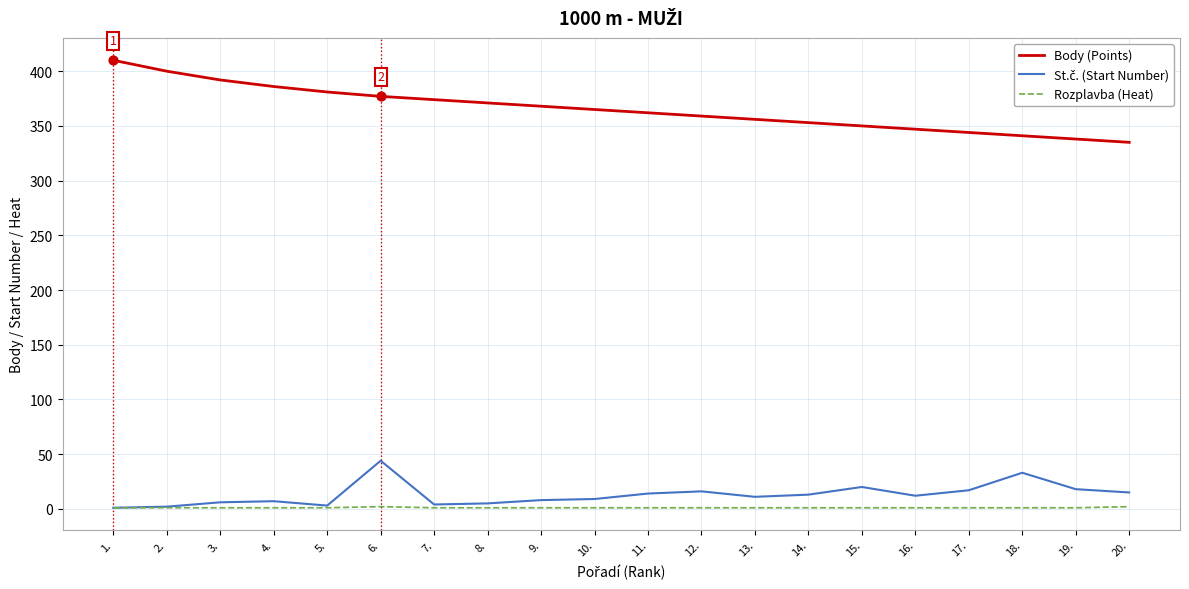

What is the total value across all series at 14.?

367